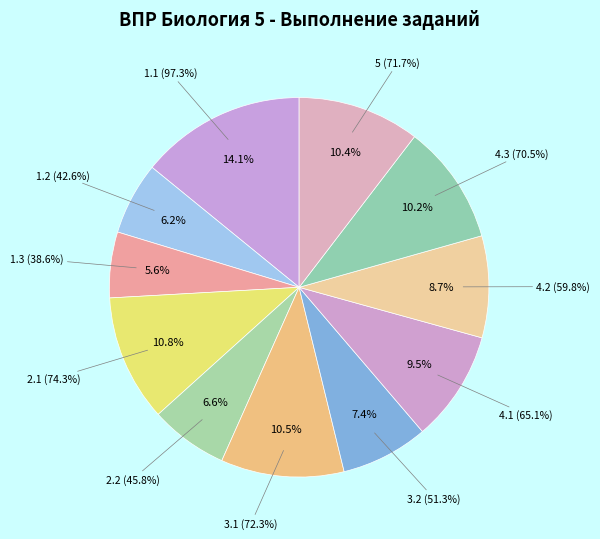

How many slices are in this pie chart?

11